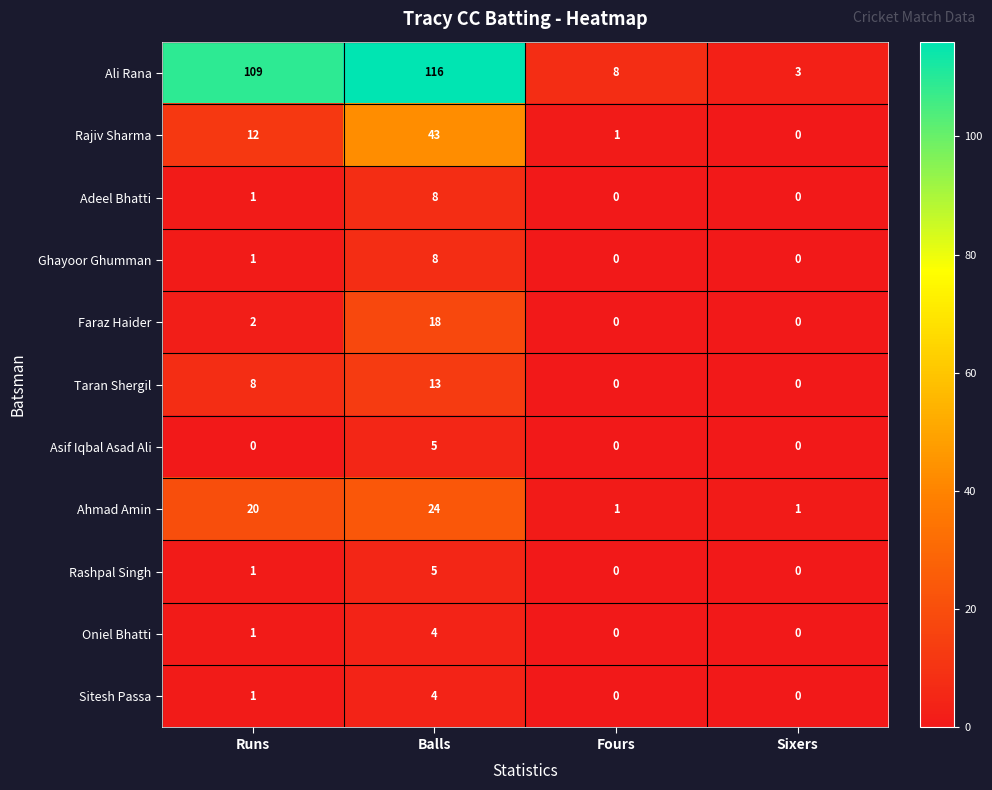

The value of Asif Iqbal Asad Ali at Runs is 0. True or false?

True